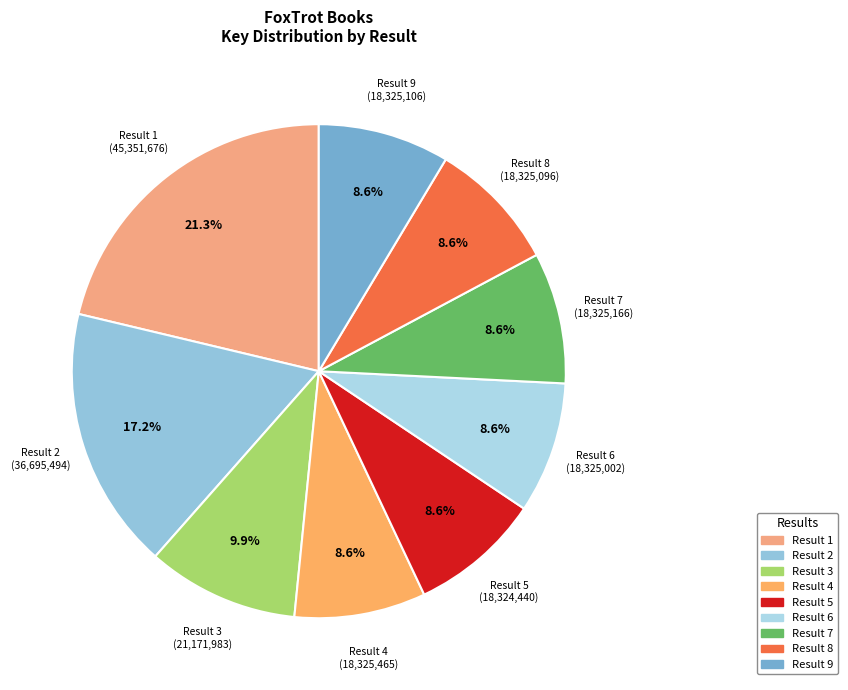

Count the number of slices in the pie.

9